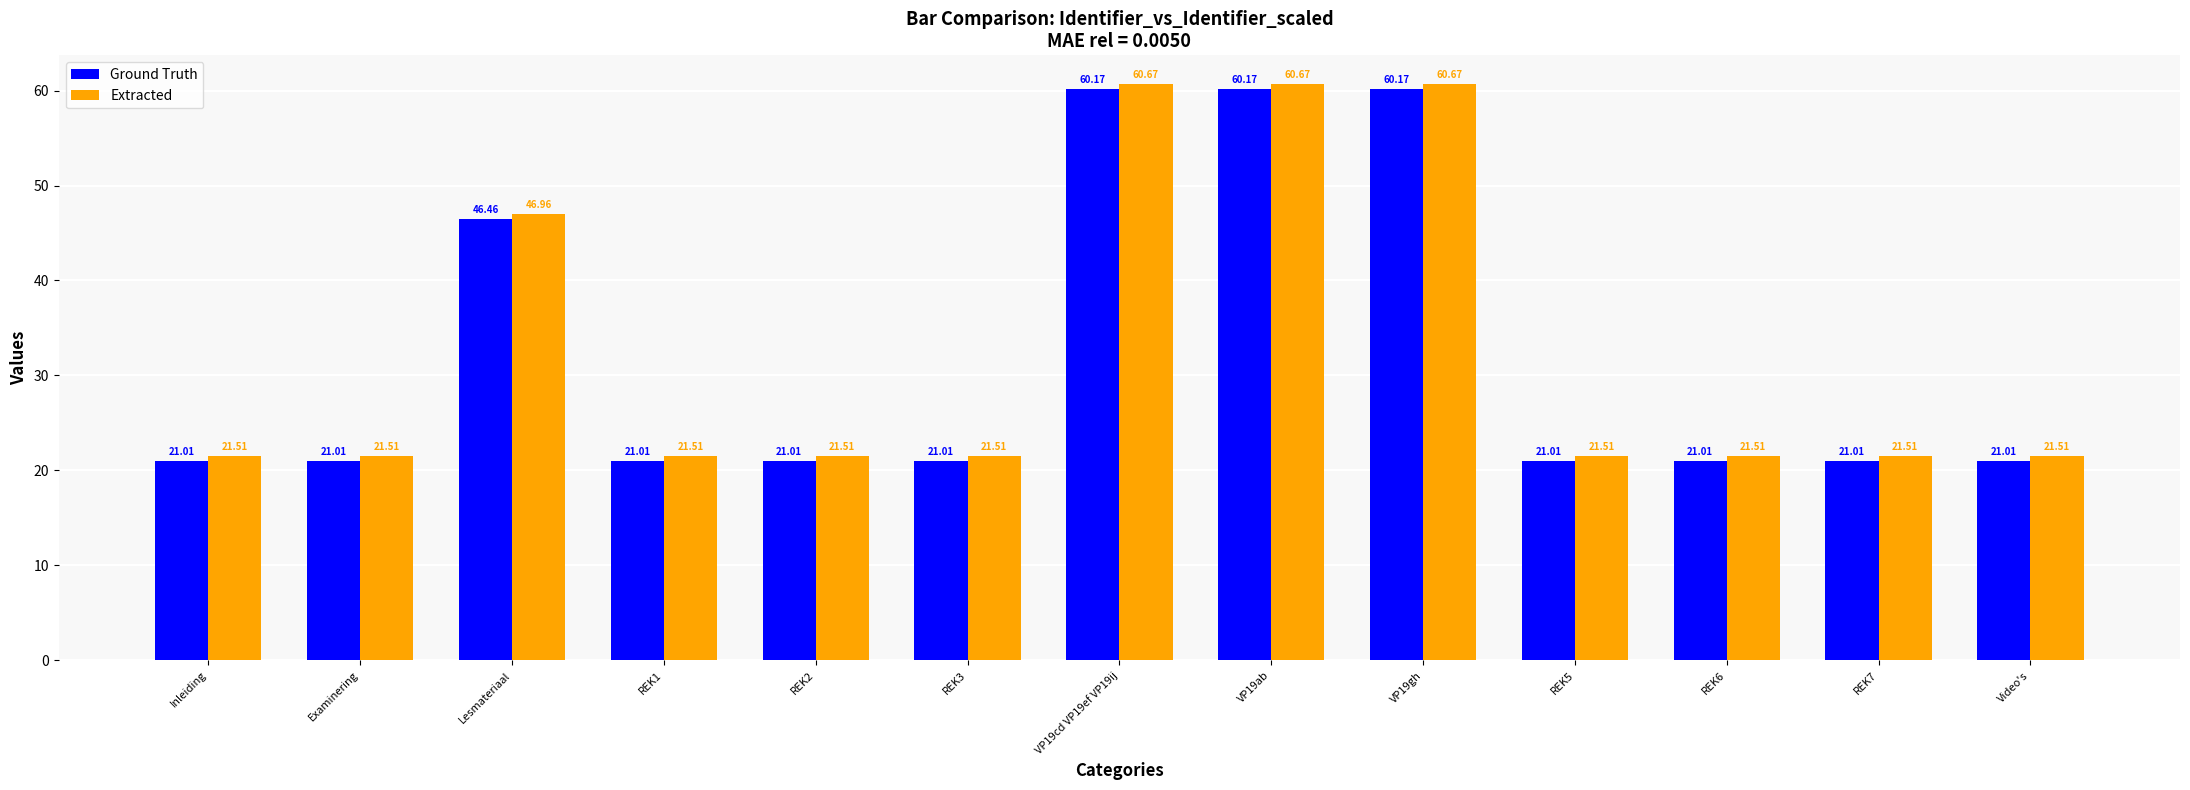

What position from the right is Inleiding?

13